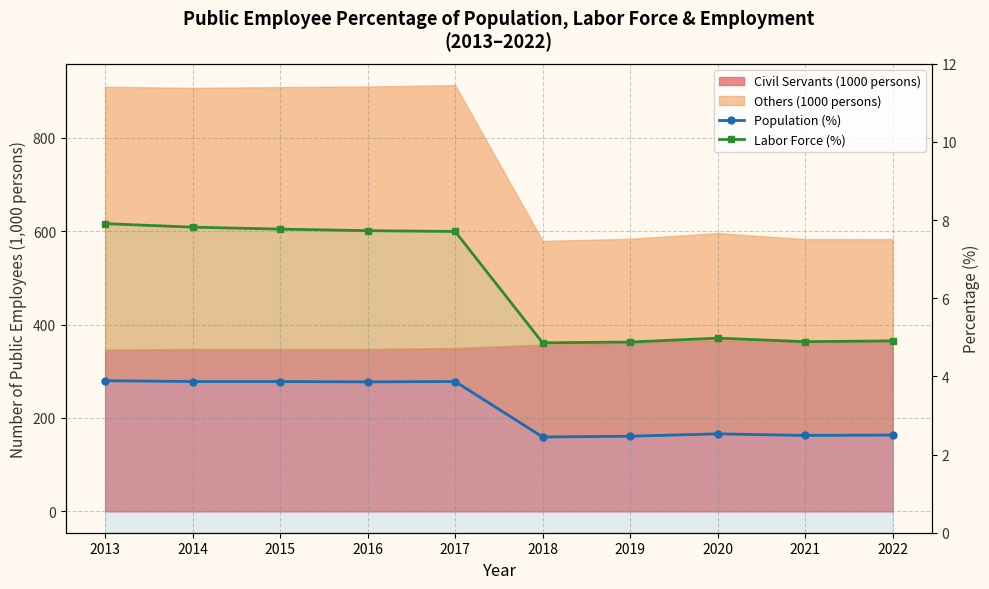

Where does the Population (%) series first go above 3?

2013